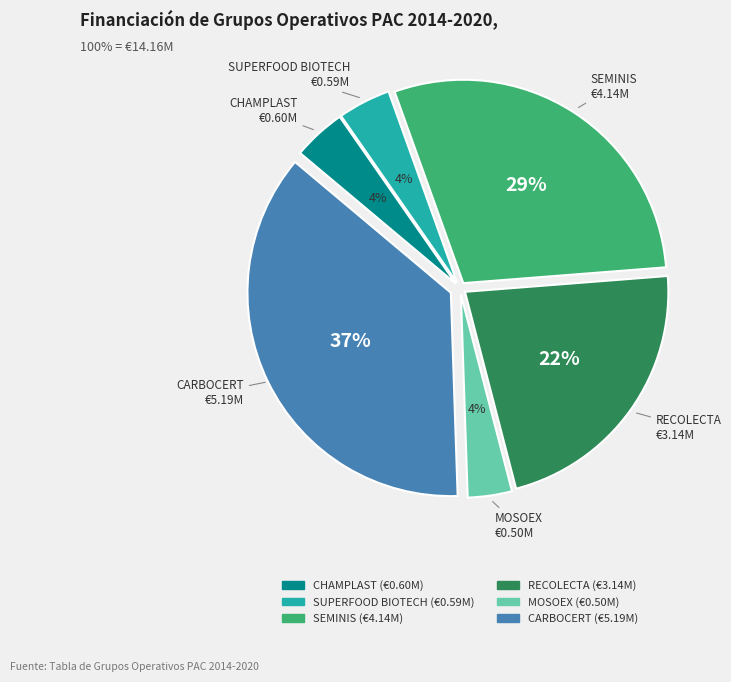

Which category has the biggest portion of the pie?

CARBOCERT